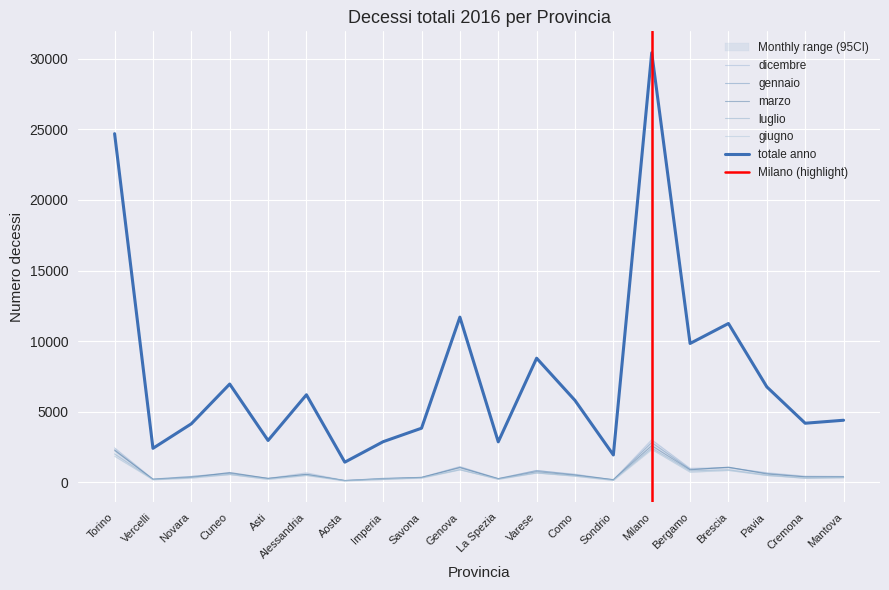

What is the average value of the totale anno series?

7674